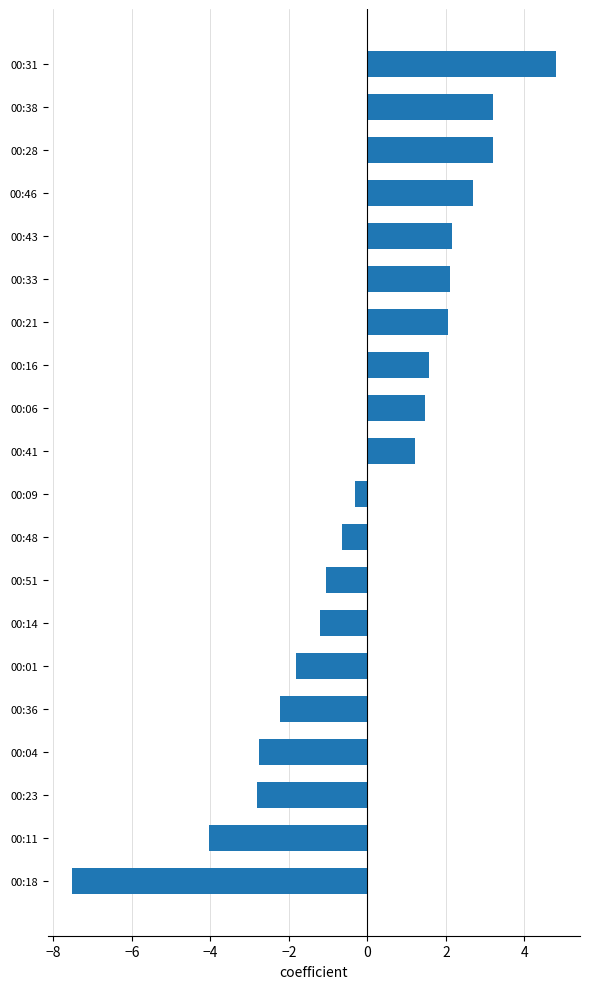

How many data points does each series have?

20